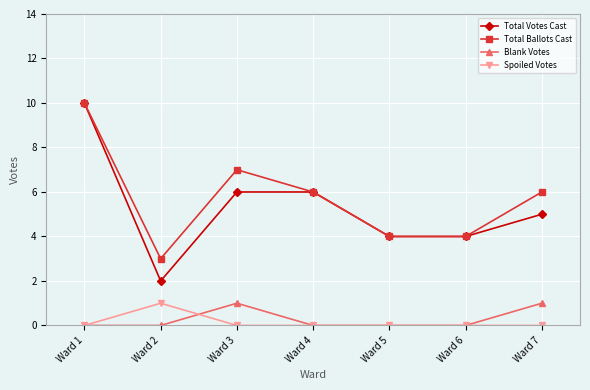

Which label corresponds to the largest value in the chart?

Ward 1